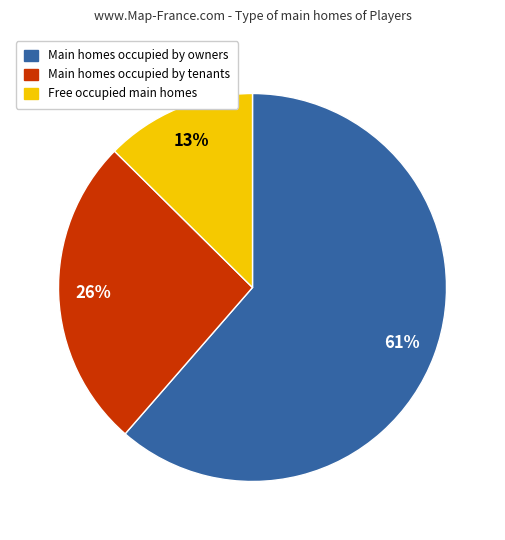

To the nearest percent, what is the average slice percentage?

33%